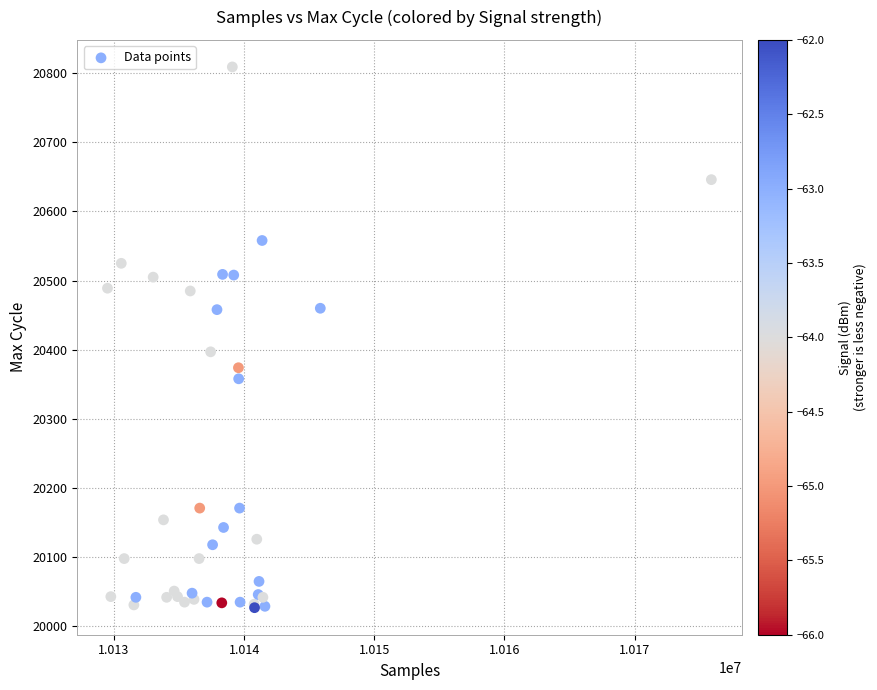

What Y value in the scatter plot is closest to 20418?

20397